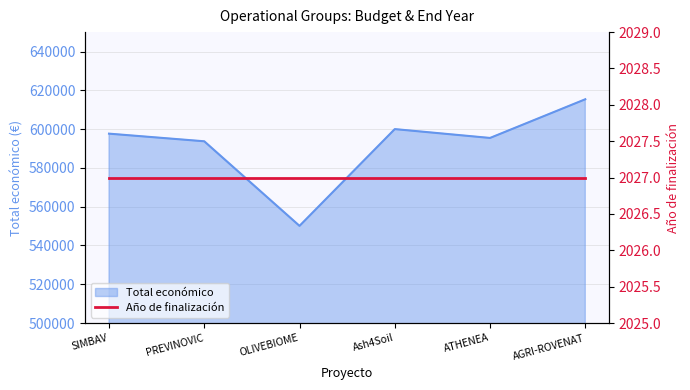

What is the approximate value at ATHENEA, to the nearest 10?

595440